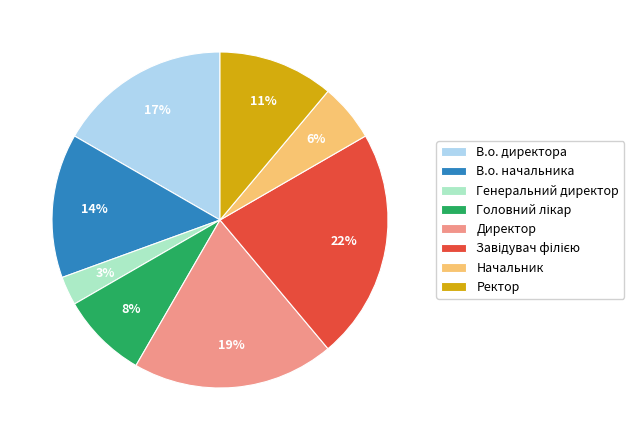

True or false: В.о. директора accounts for 17% of the total.

True